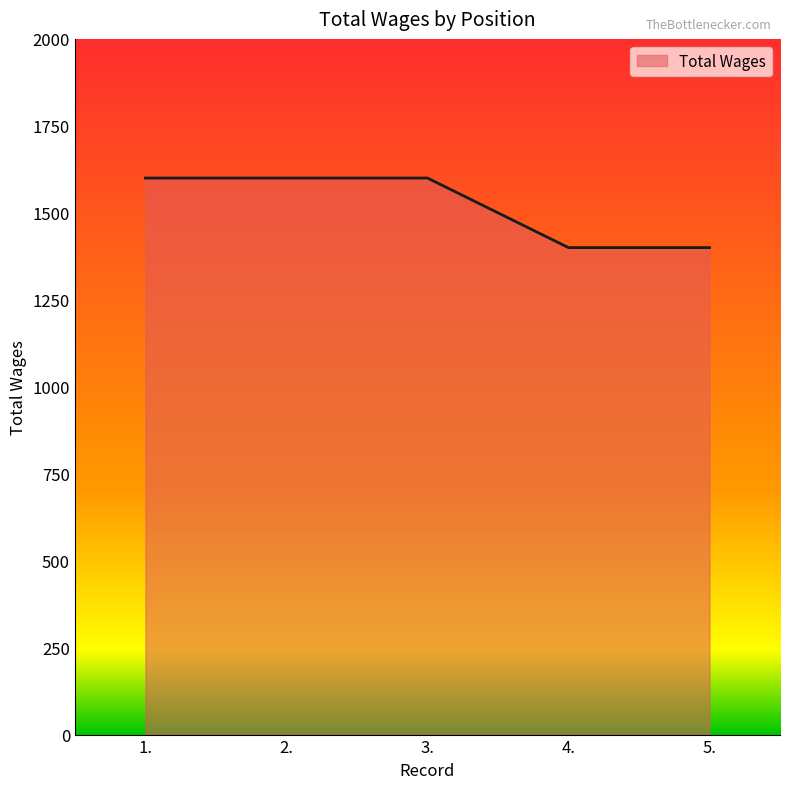

True or false: there are more than 2 points higher than both neighbors.

False